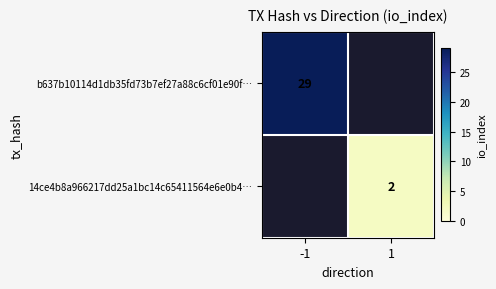

Which label corresponds to the largest value in the chart?

-1